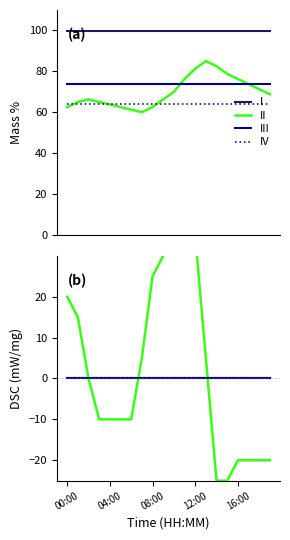

The II series shows 5.0 at 7. True or false?

True